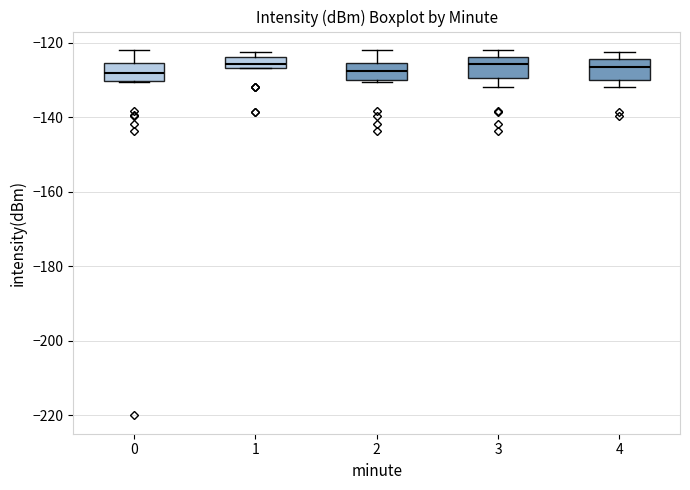

Reading left to right, read every box against the y-axis: the position of its median line, the range the box covers, and the ends of its whiskers. The values are not printed on the chart, so give them approximately, as read against the axis.

0: median -128, box -130 to -126, whiskers -130 to -122
1: median -126 (inside the box), box -126 to -124, whiskers -126 to -122
2: median -128, box -130 to -126, whiskers -130 to -122
3: median -126, box -130 to -124, whiskers -132 to -122
4: median -126, box -130 to -124, whiskers -132 to -122